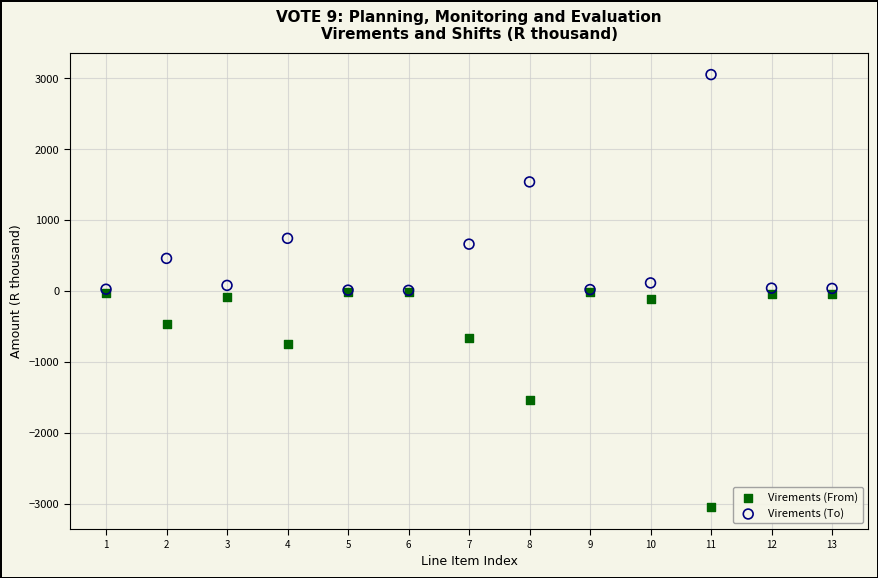

Which series reaches the minimum Y coordinate?

Virements (From)